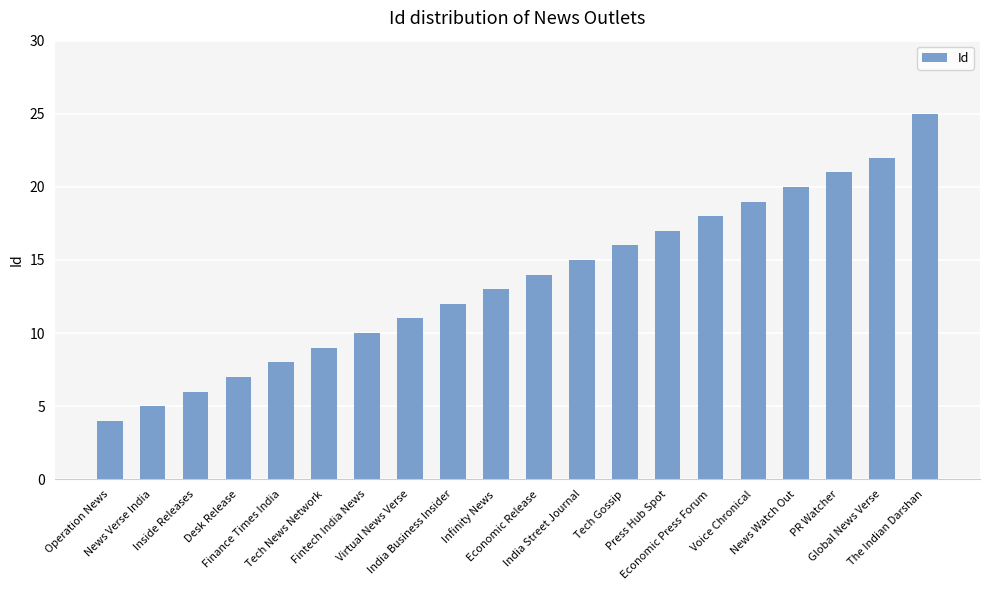

Count the number of categories in the chart.

20